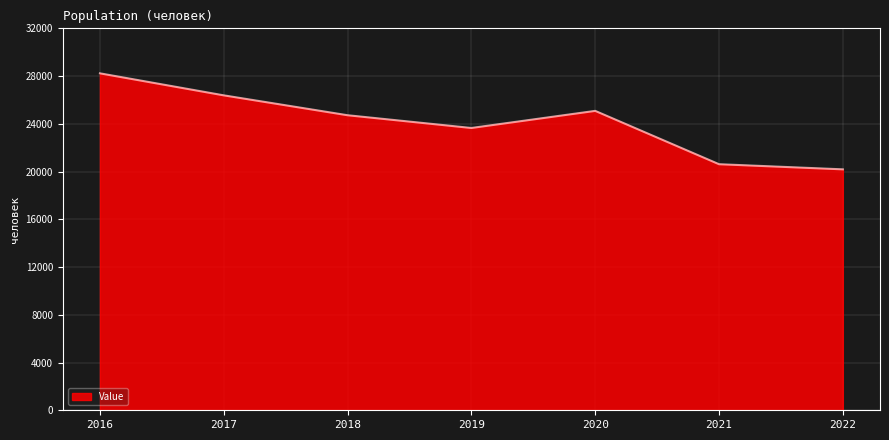

How many lines are shown in the chart?

1